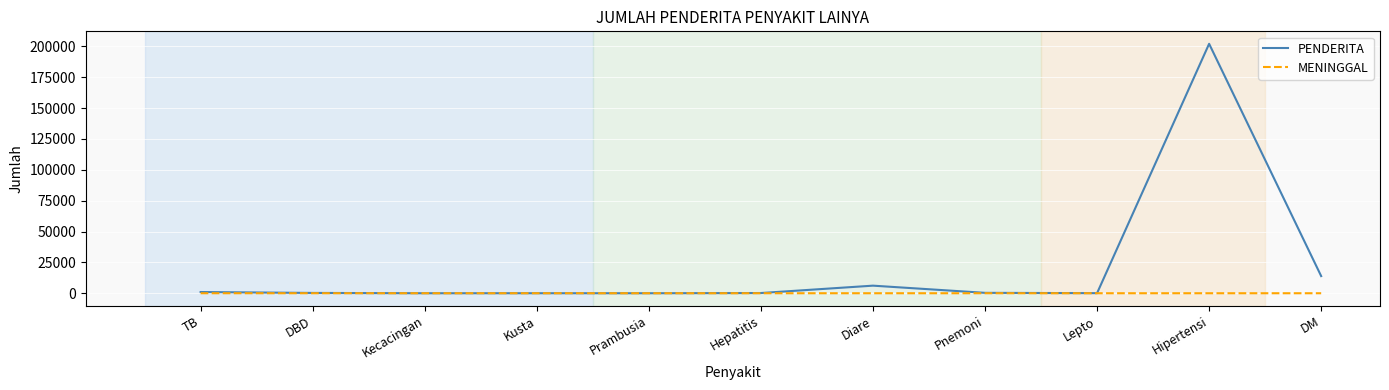

Count the number of categories in the chart.

11